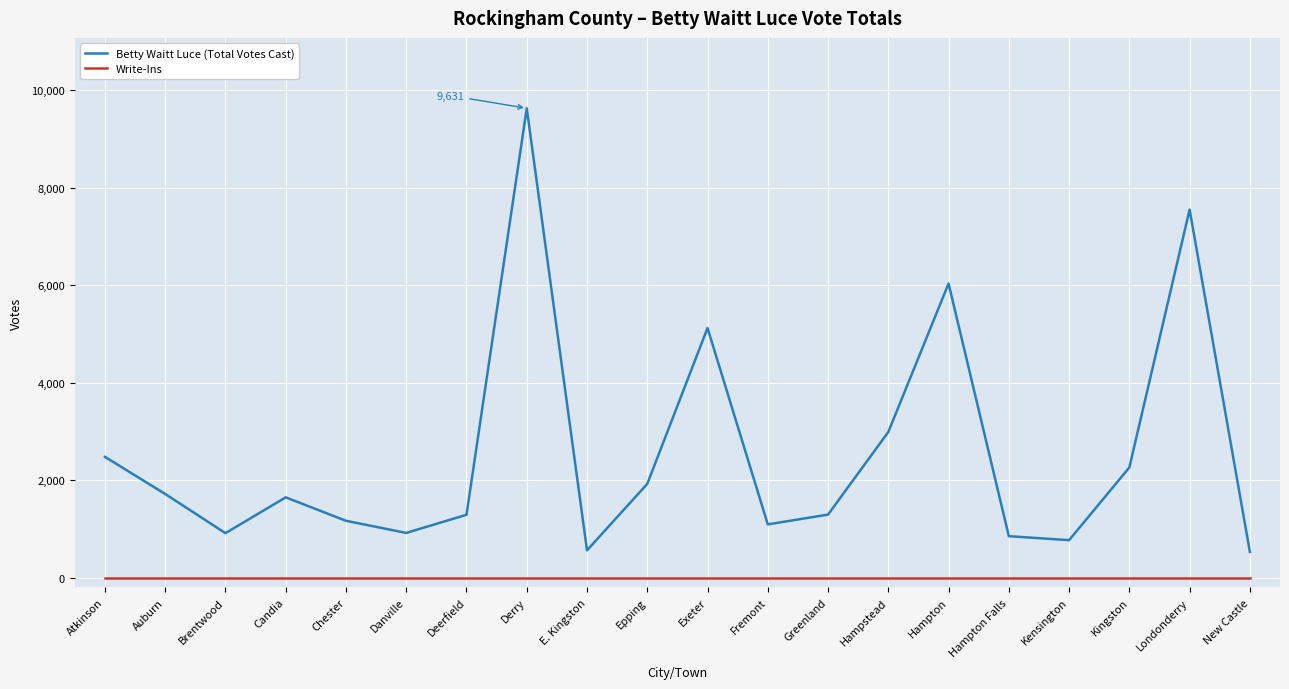

True or false: Betty Waitt Luce (Total Votes Cast) and Write-Ins cross at least once.

False